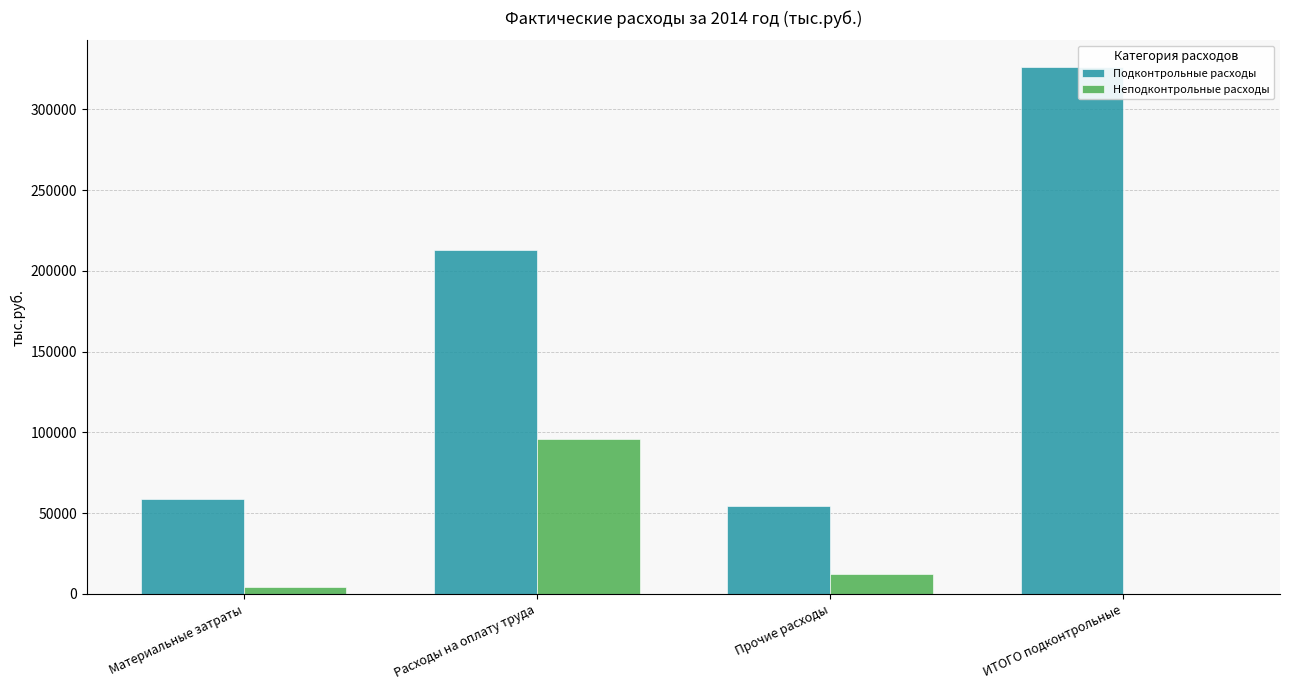

The Подконтрольные расходы series shows 326384.6 at ИТОГО подконтрольные. True or false?

True